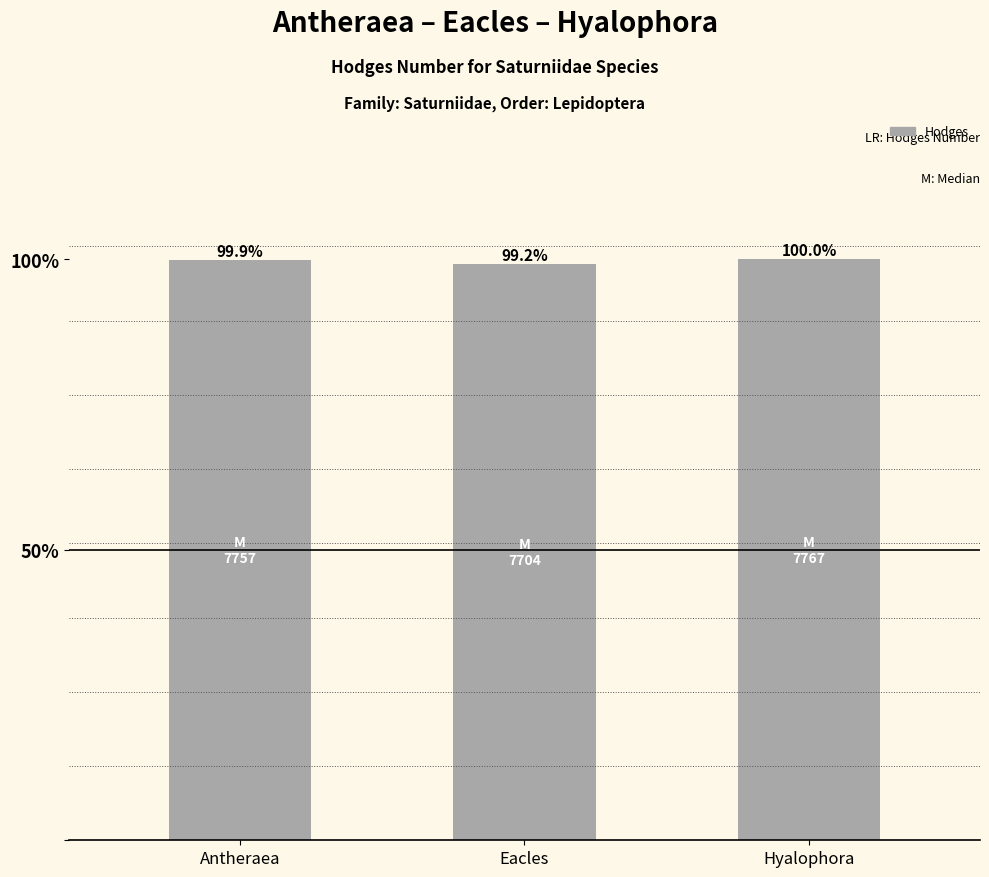

Reading right to left, list all the values displayed in this chart.

Hyalophora=7767	Eacles=7704	Antheraea=7757